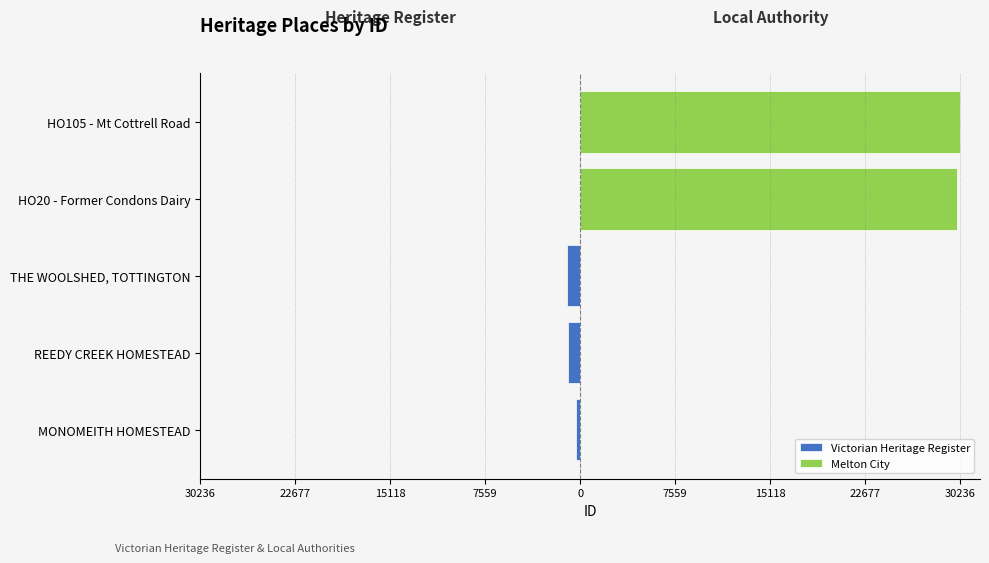

What value does the Victorian Heritage Register series have at THE WOOLSHED, TOTTINGTON, to the nearest 10?

-1080